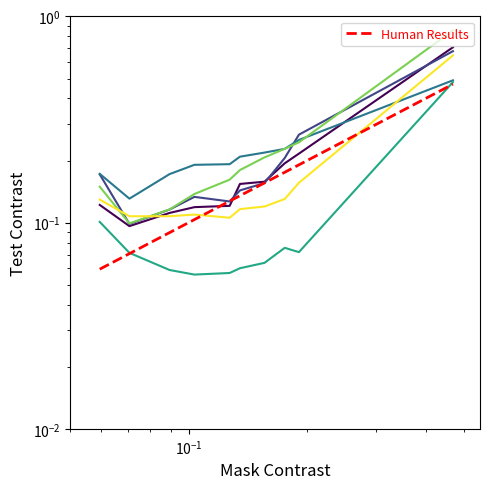

True or false: Apr has more than 1 points higher than both neighbors.

False